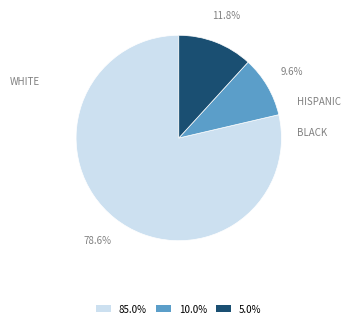

What percentage do BLACK and HISPANIC together represent?

21.4%